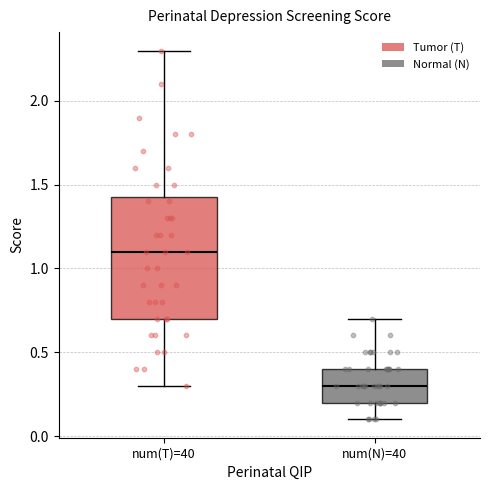

Comparing the boxes themselves (not the whiskers), which one is the tallest?

num(T)=40